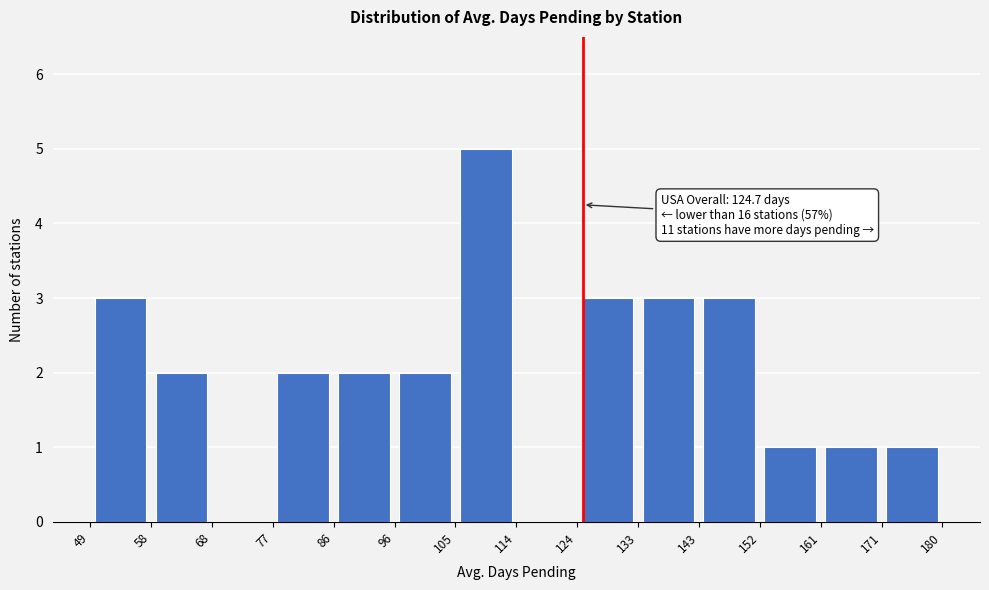

Over which range of the x-axis is the bar tallest?

105 to 114